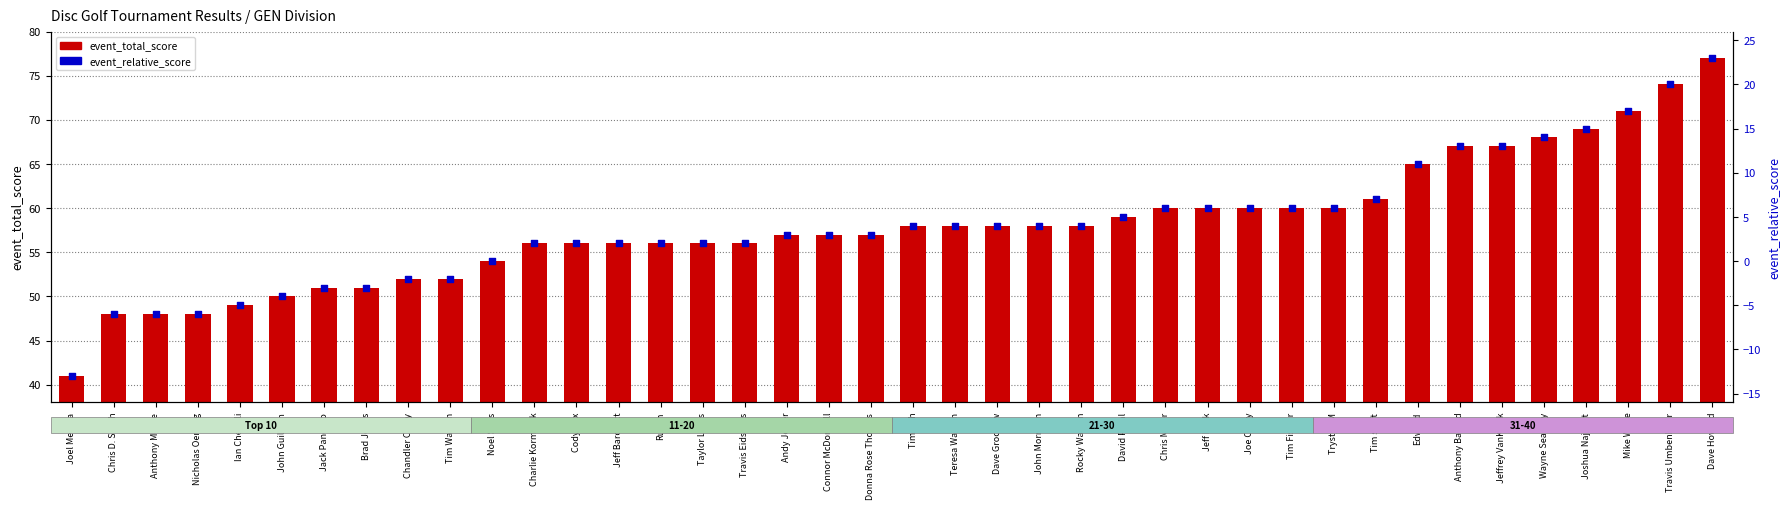

At which category is the sum across all series the highest?

Dave Howard